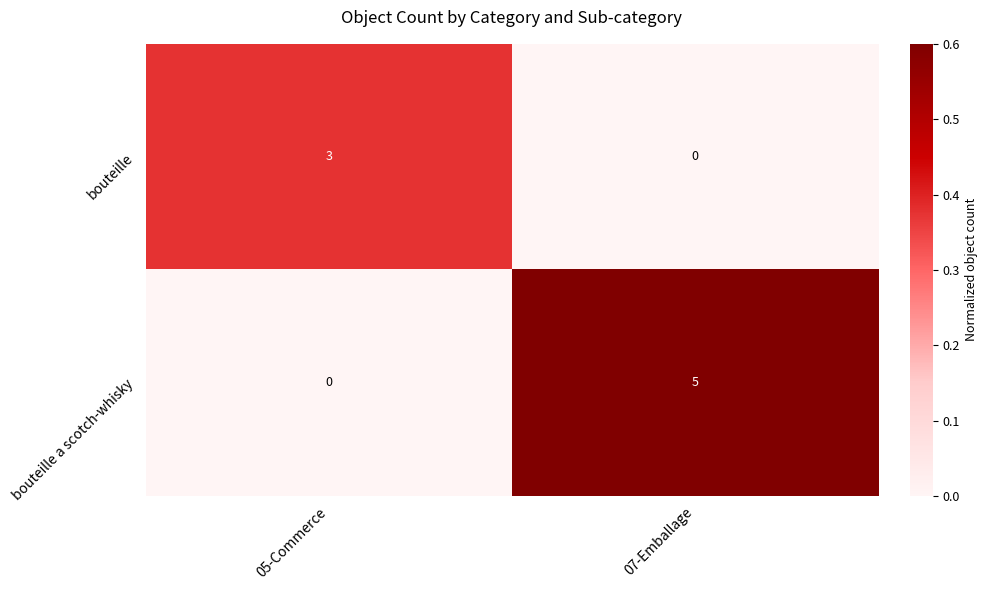

At which label is bouteille closest to 1?

07-Emballage